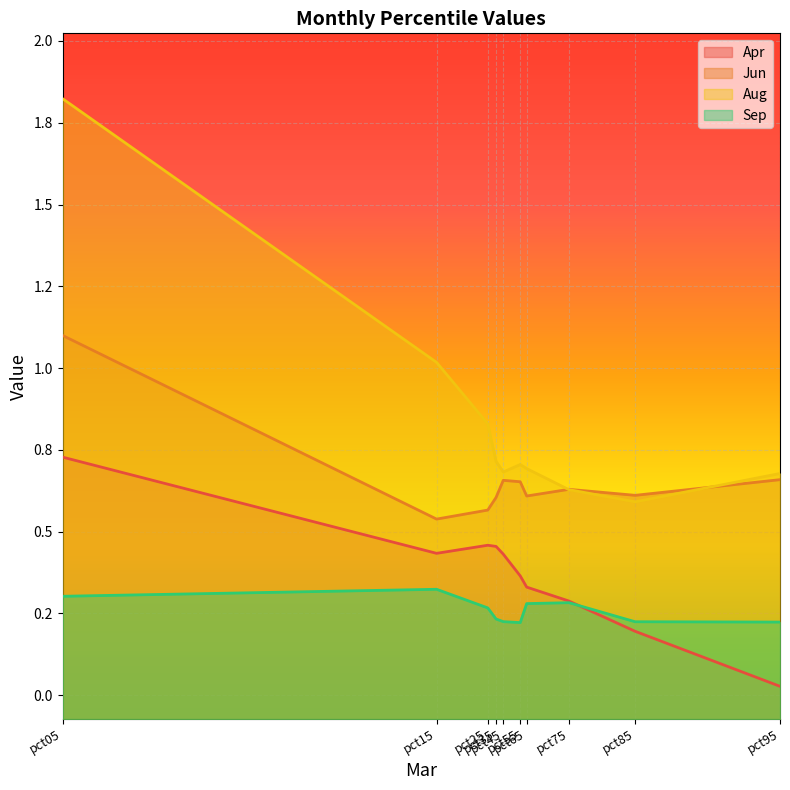

Is it true that Sep equals 0.4 at pct75?

False